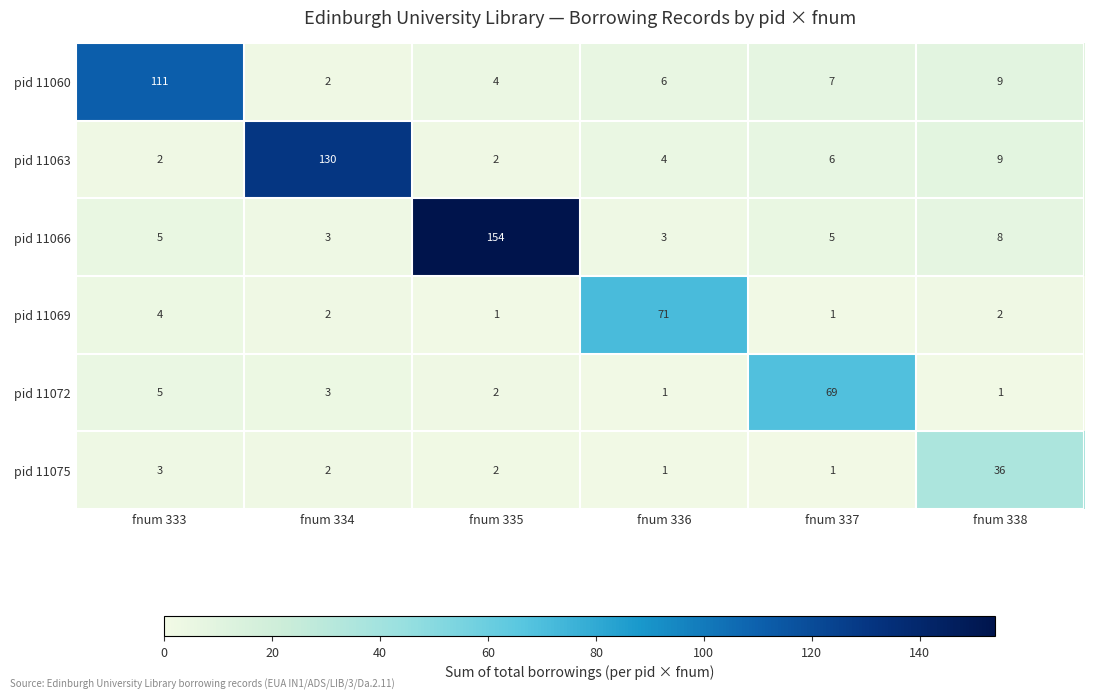

What value does the pid 11072 series have at fnum 333?

5